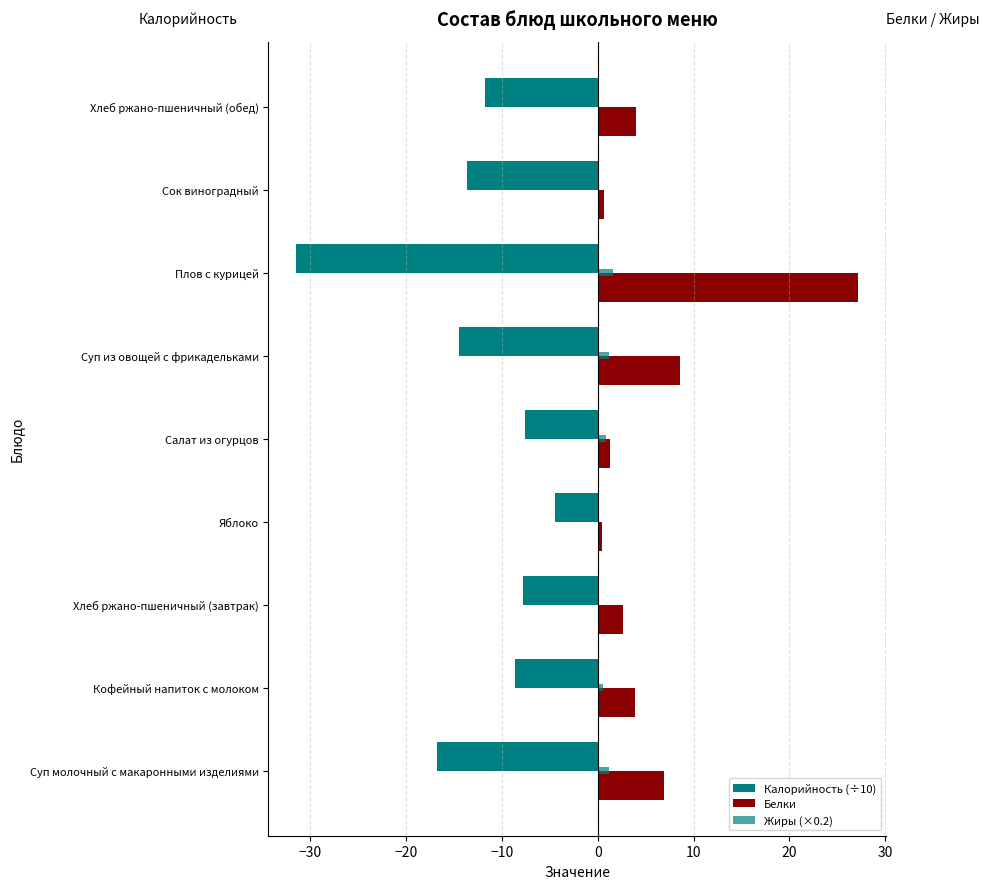

How many categories are shown in the chart?

9